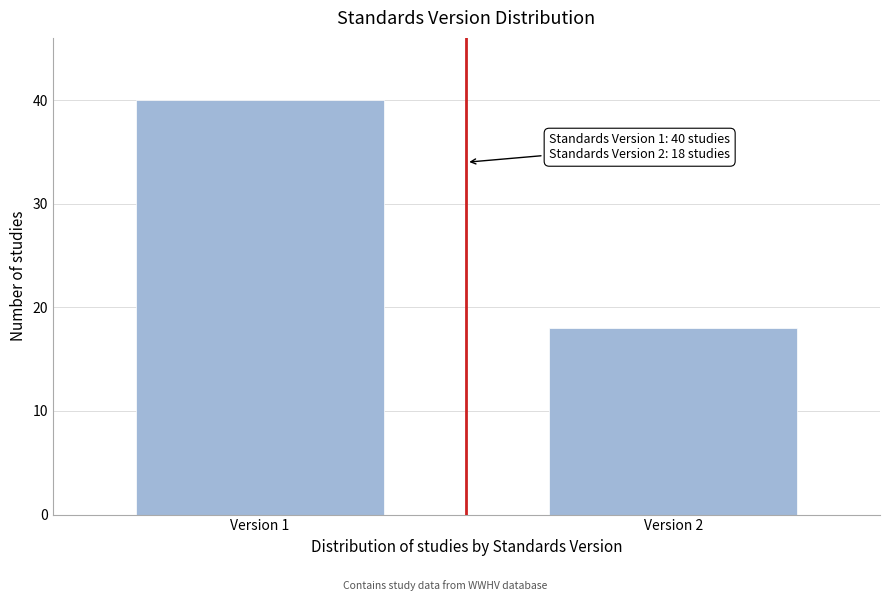

Reading right to left, list all the values displayed in this chart.

18	40